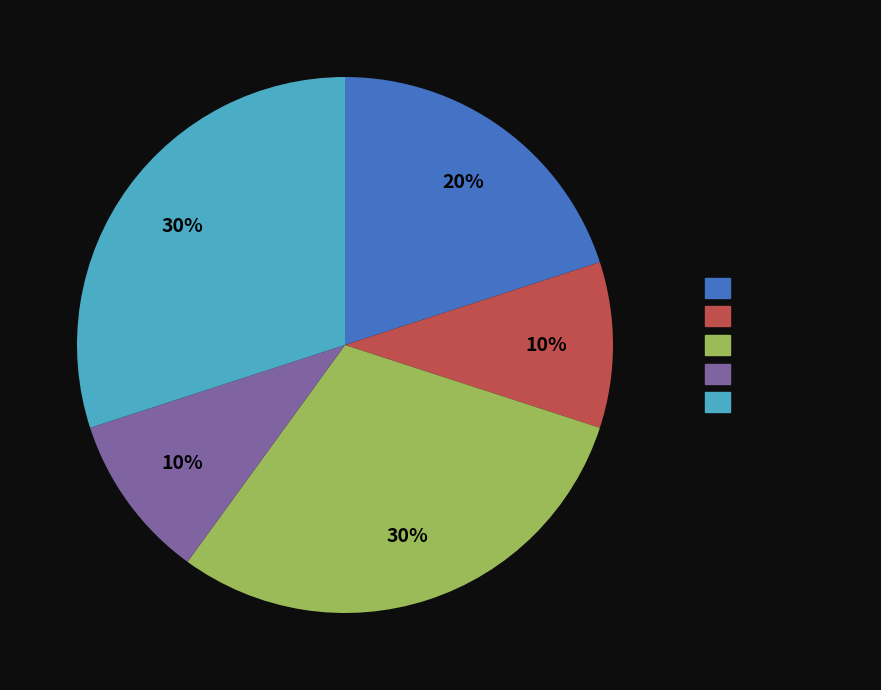

Approximately how many times larger is the value at Before 2000 compared to 2015-2017?

0.7